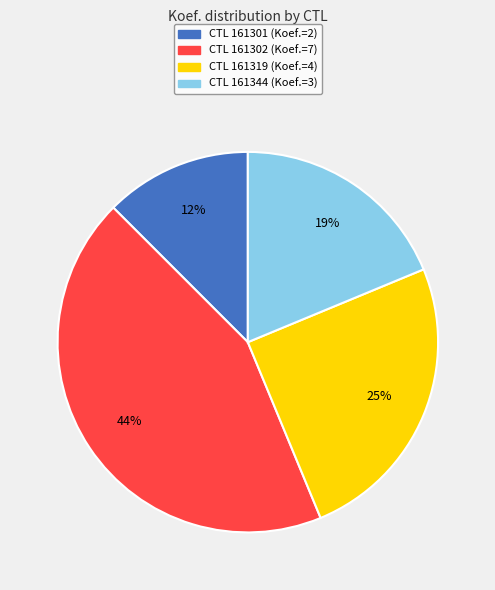

Does any single category account for the majority?

No